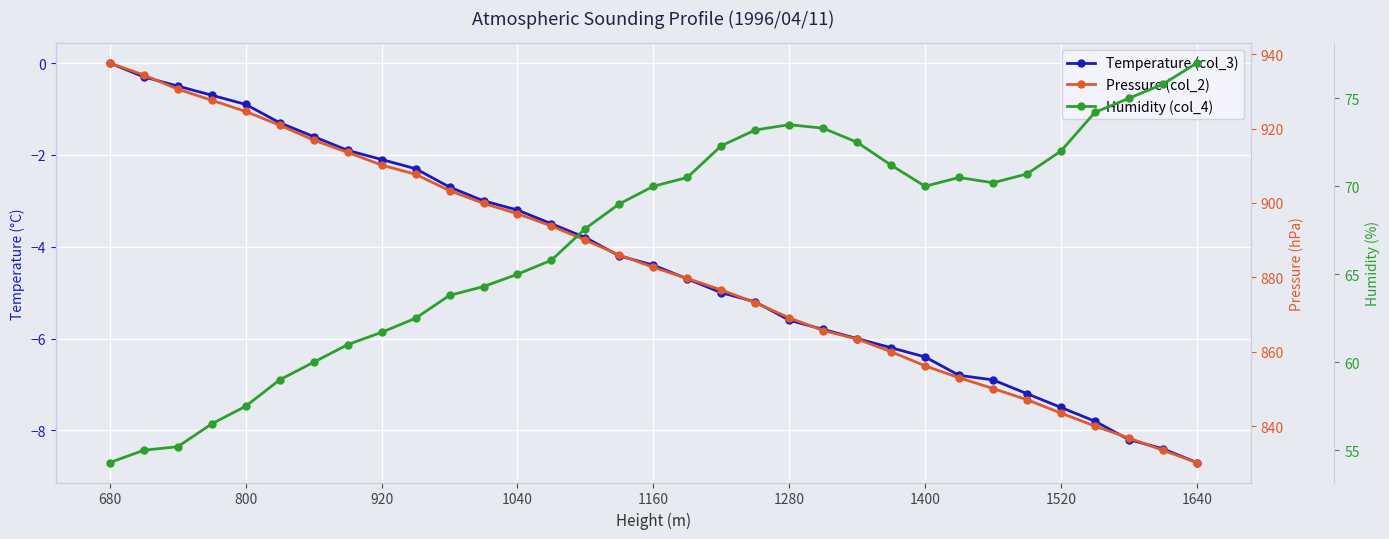

Which series has the widest spread of values?

Pressure (col_2)